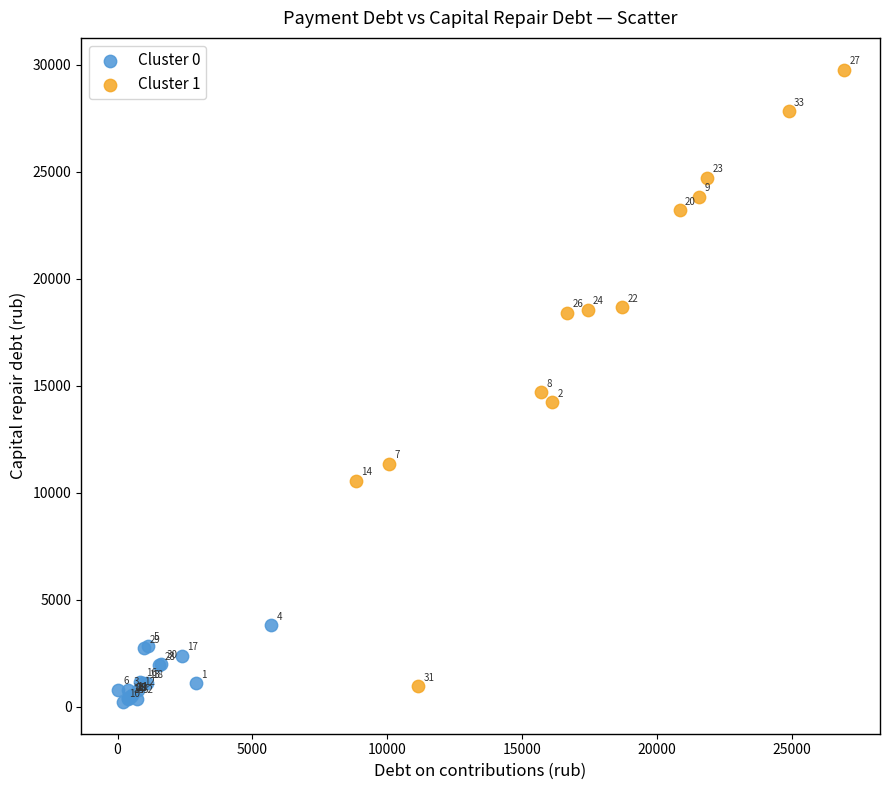

Which series contains the lowest Y value?

Cluster 0